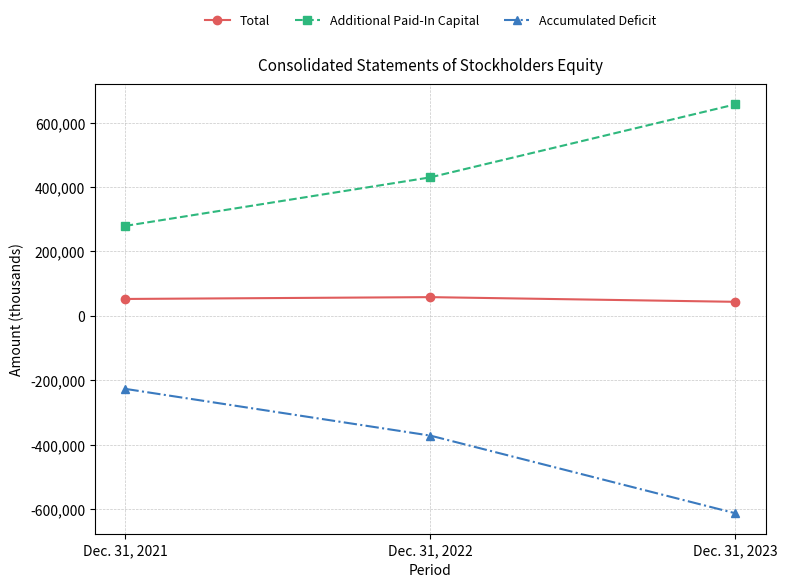

Rank the categories by Additional Paid-In Capital value from highest to lowest.

Dec. 31, 2023, Dec. 31, 2022, Dec. 31, 2021